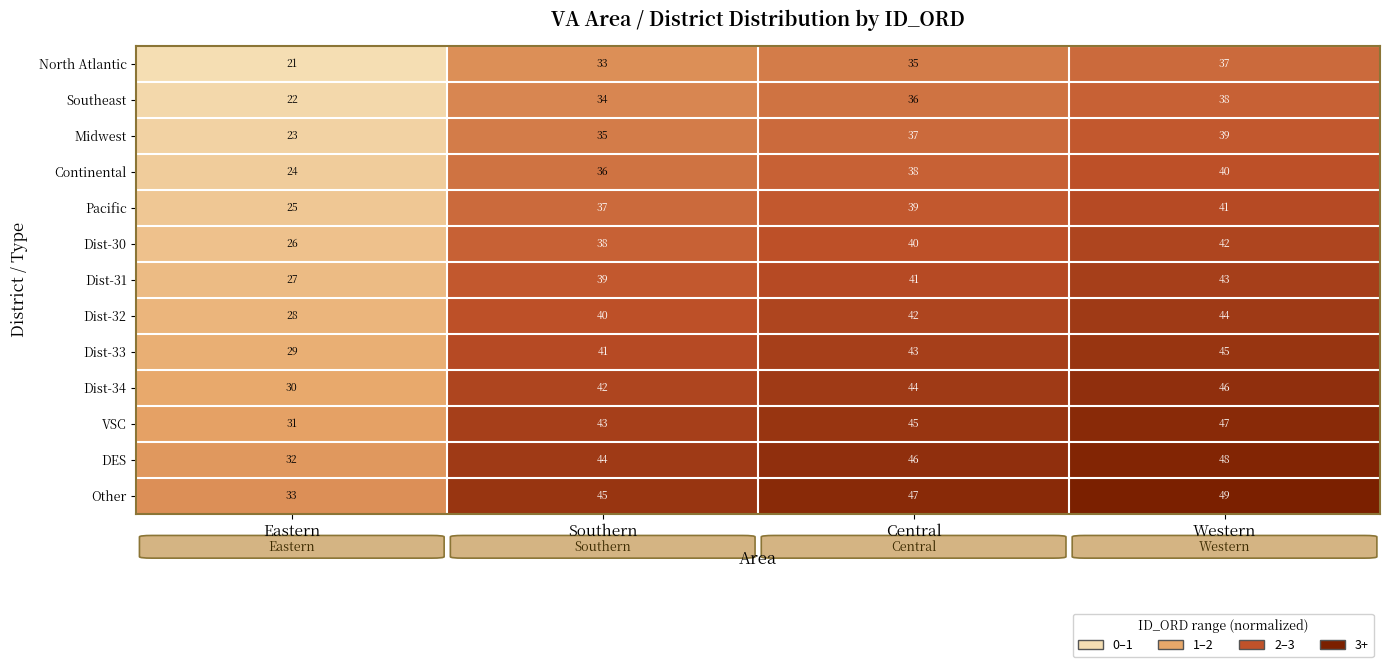

At Central, list the series in order from largest to smallest.

Other, DES, VSC, Dist-34, Dist-33, Dist-32, Dist-31, Dist-30, Pacific, Continental, Midwest, Southeast, North Atlantic